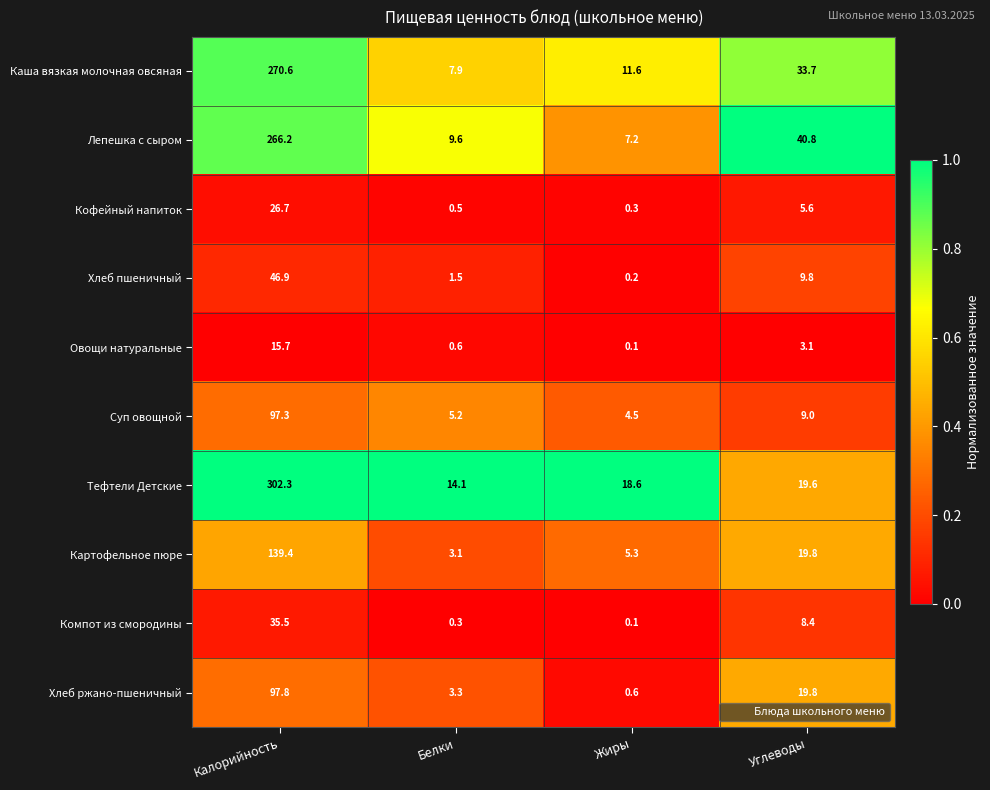

At which category does the chart reach its peak across all series?

Калорийность